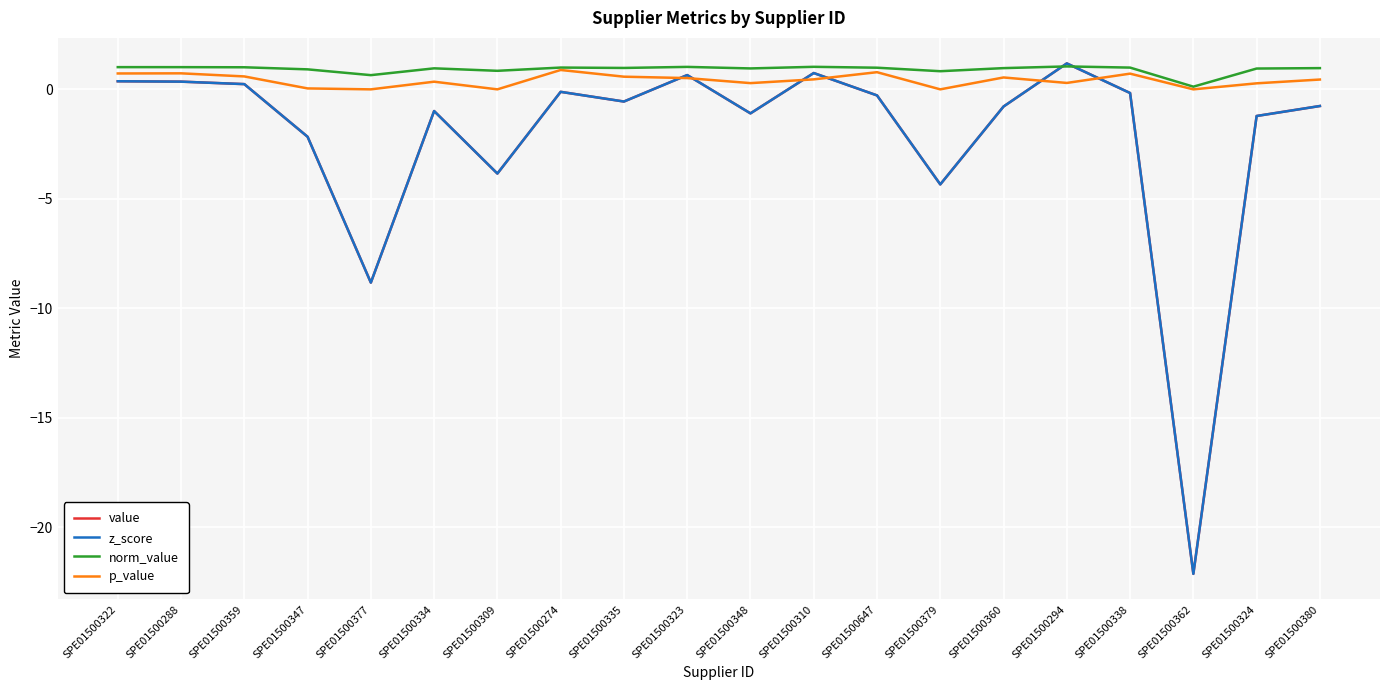

Does the chart have visible grid lines?

Yes